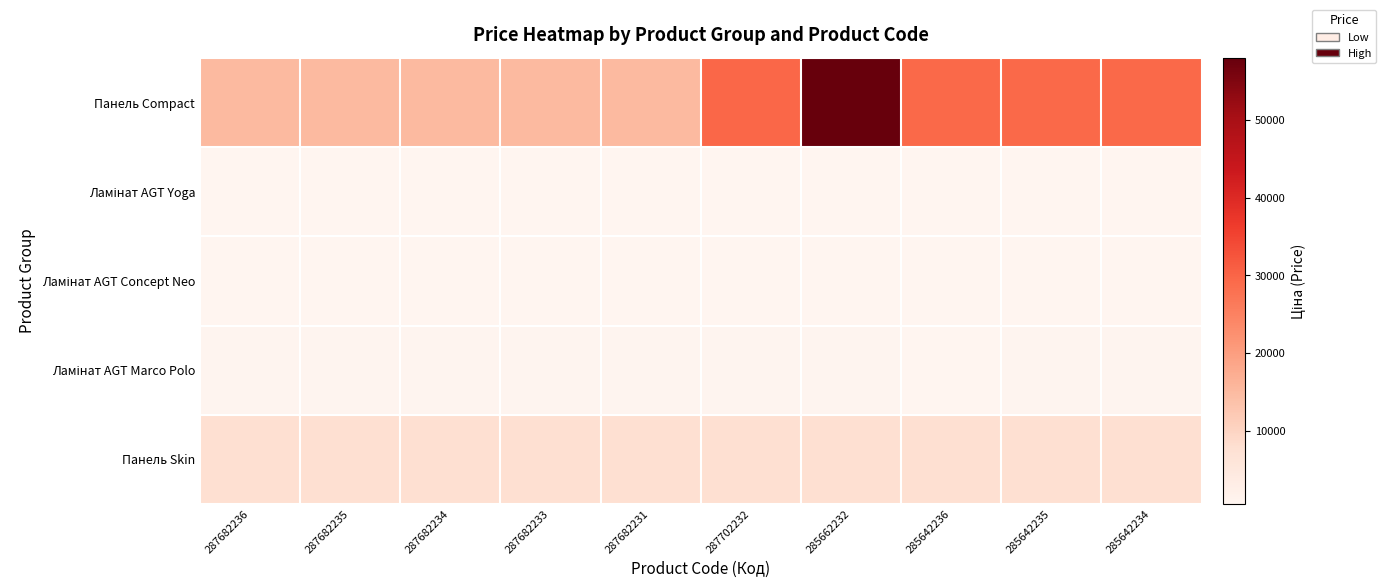

Which series has the widest spread of values?

Панель Compact